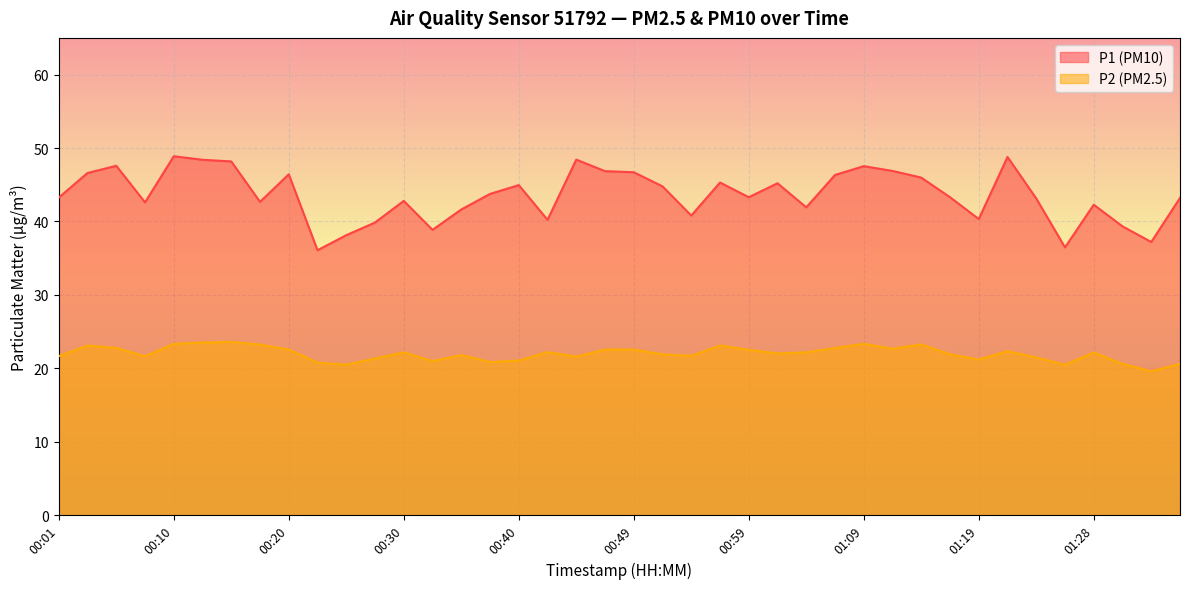

What is the greatest value displayed?

48.9